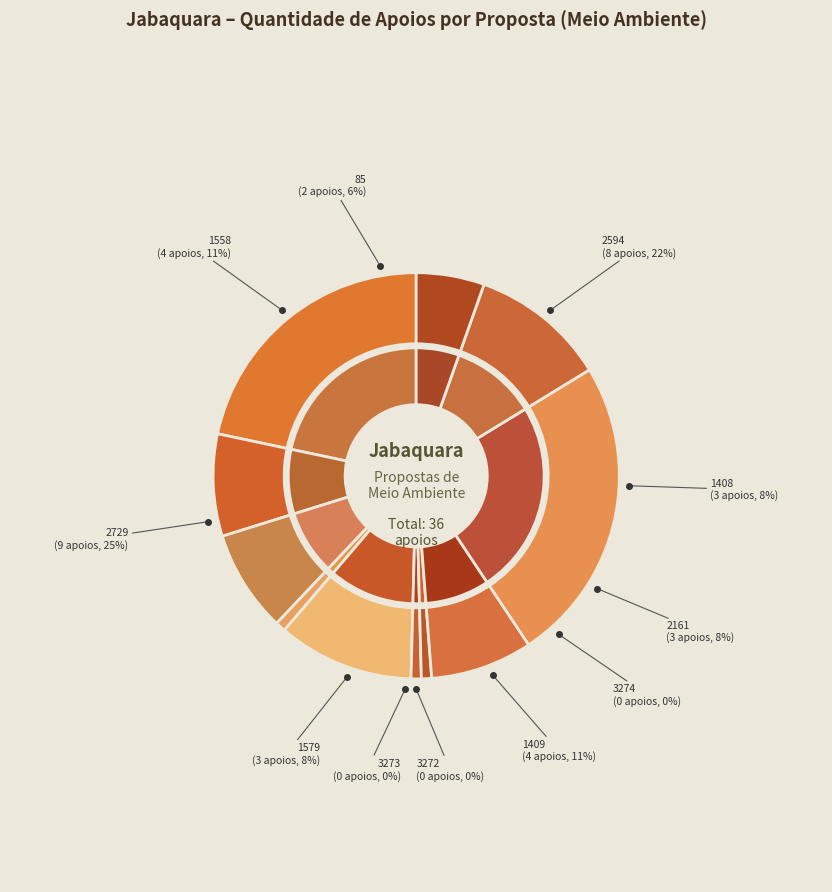

True or false: 3272 accounts for 0% of the total.

True